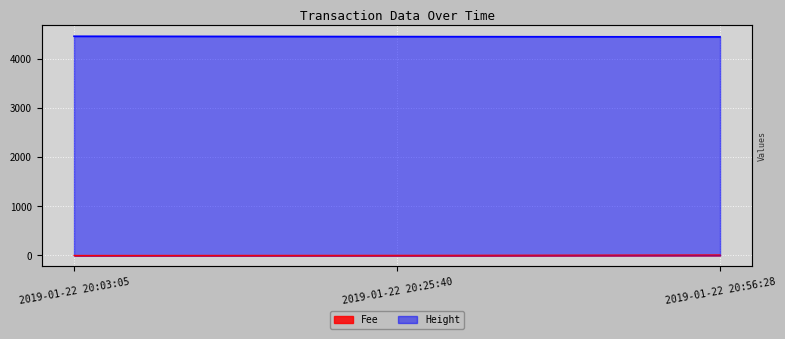

True or false: Height has a value of 6755.9 at 2019-01-22 20:56:28.

False